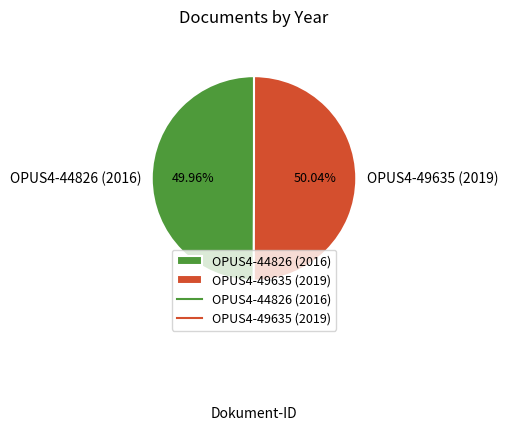

What percentage is the OPUS4-44826 (2016) slice, to the nearest percent?

50%